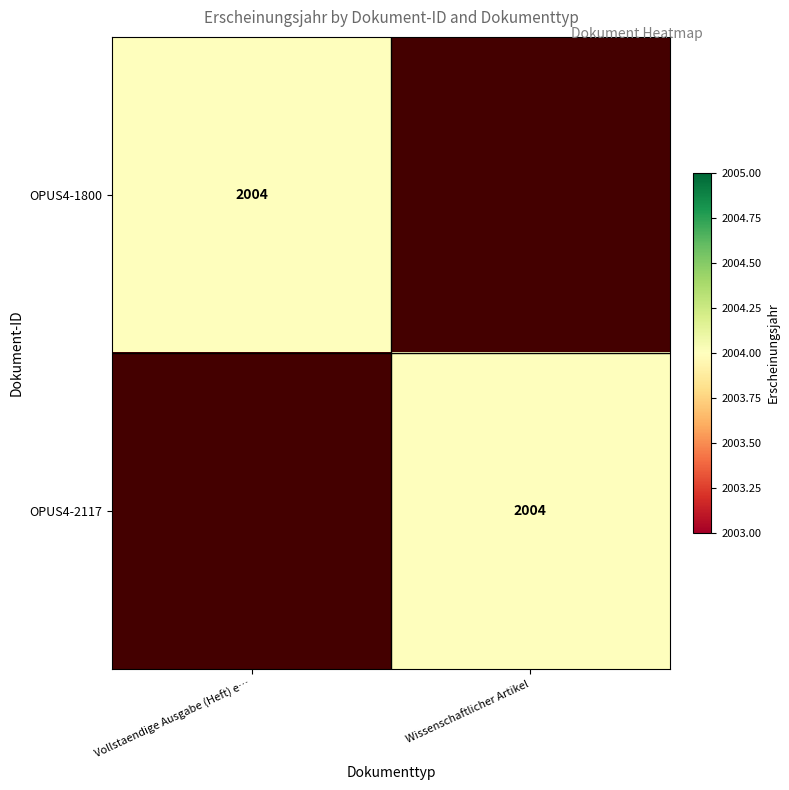

The value of OPUS4-2117 at Wissenschaftlicher Artikel is 2004. True or false?

True